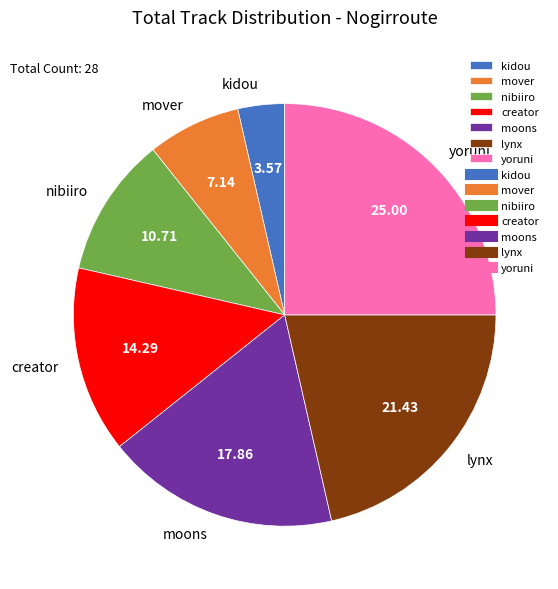

Is it true that creator is 14% of the pie?

True